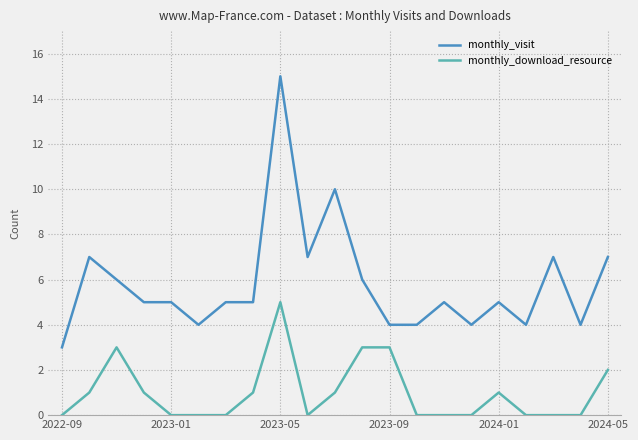

What is the highest value of the monthly_visit series?

15